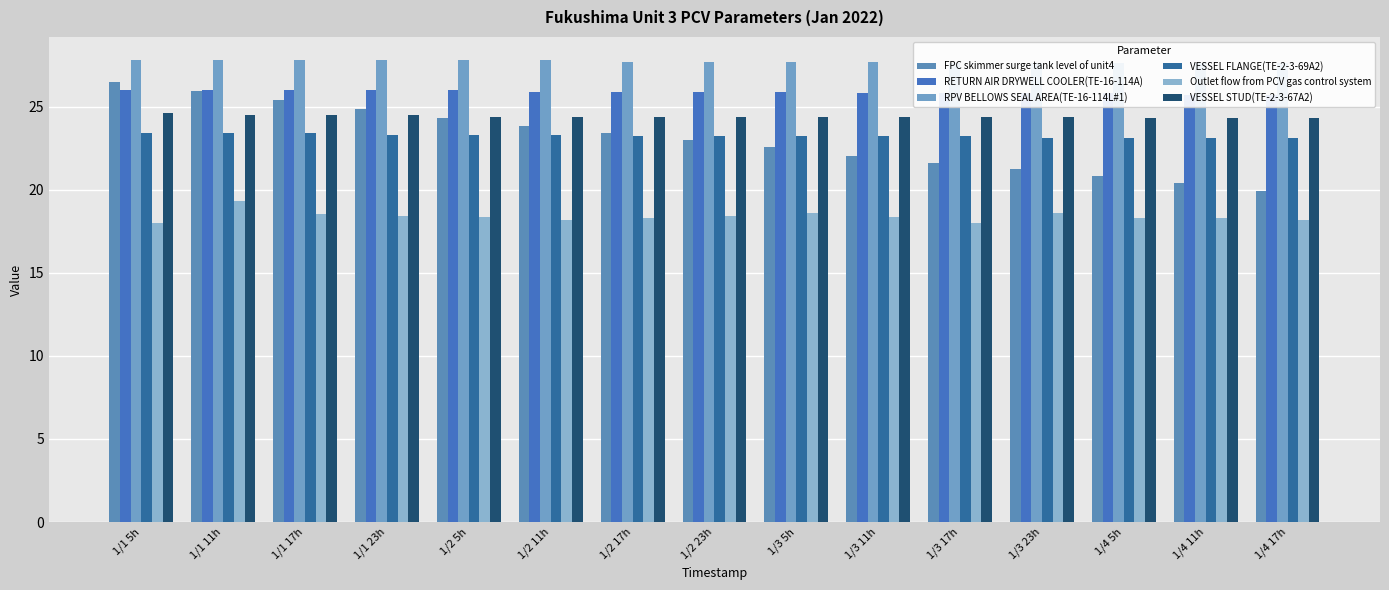

Are the bars grouped side by side (vs. stacked)?

Yes